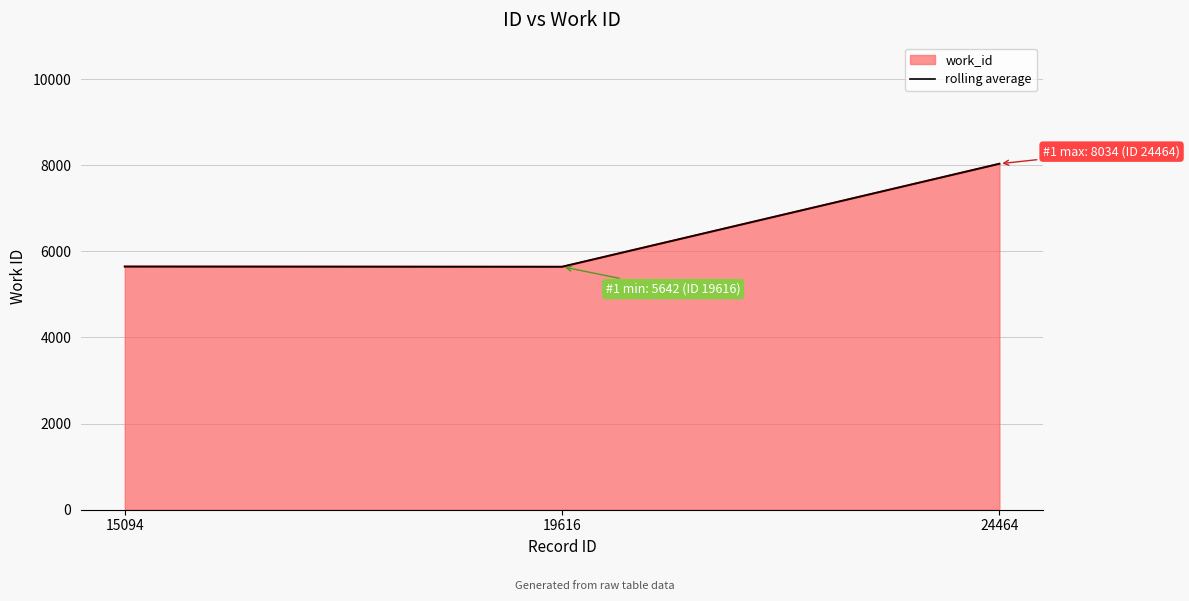

Is it true that the value at 19616 is 8487?

False